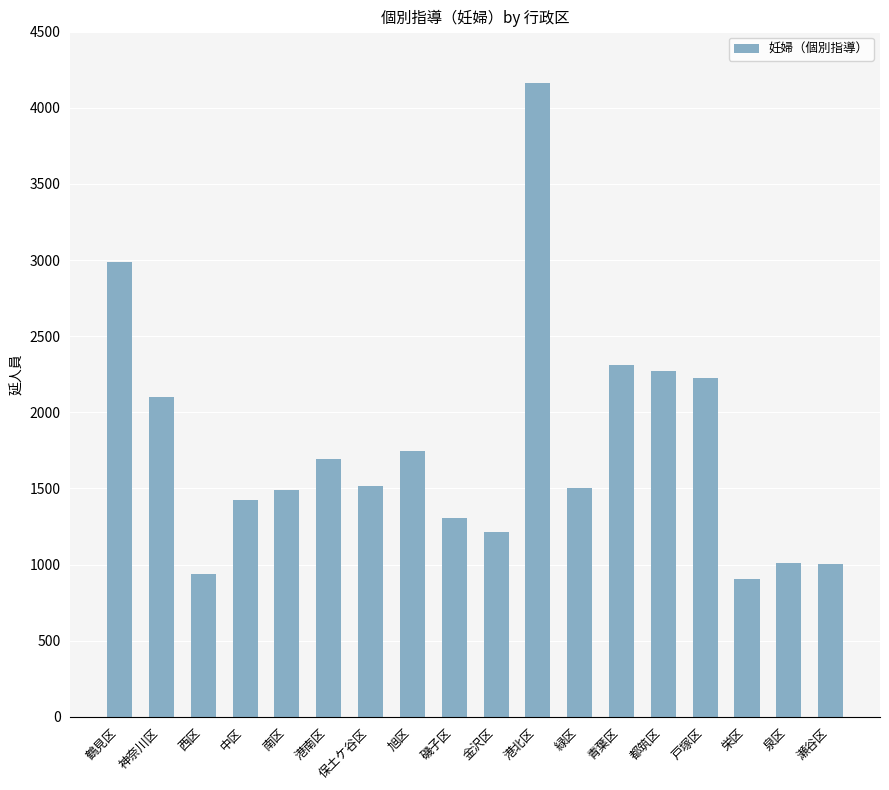

What is the change in value from 鶴見区 to 港北区?

+1175